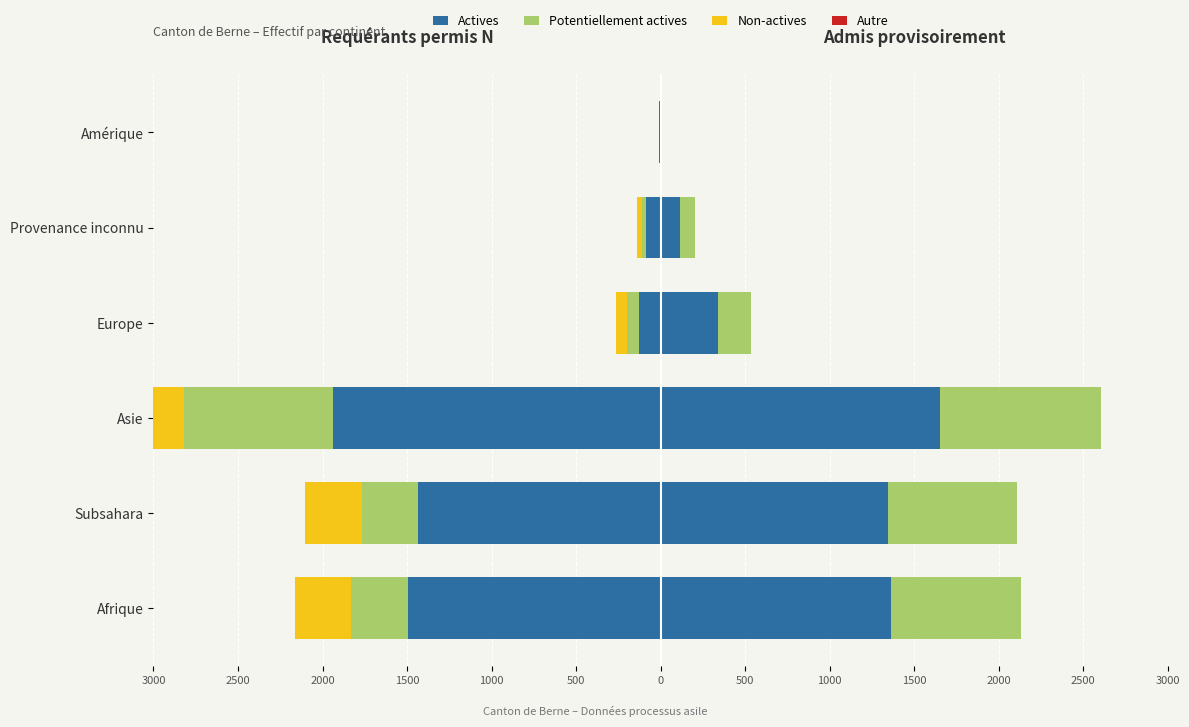

The value of Actives (Adm.) at Asie is 1652. True or false?

True